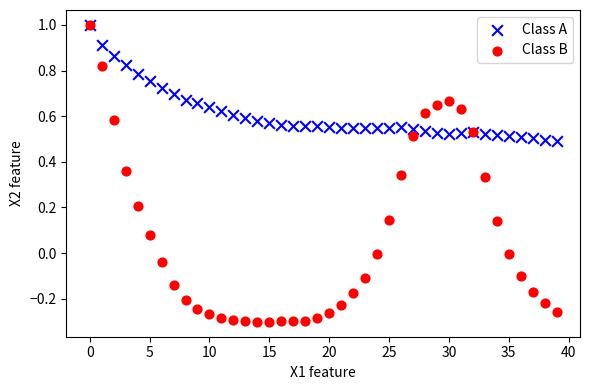

Which series reaches the minimum Y coordinate?

Class B